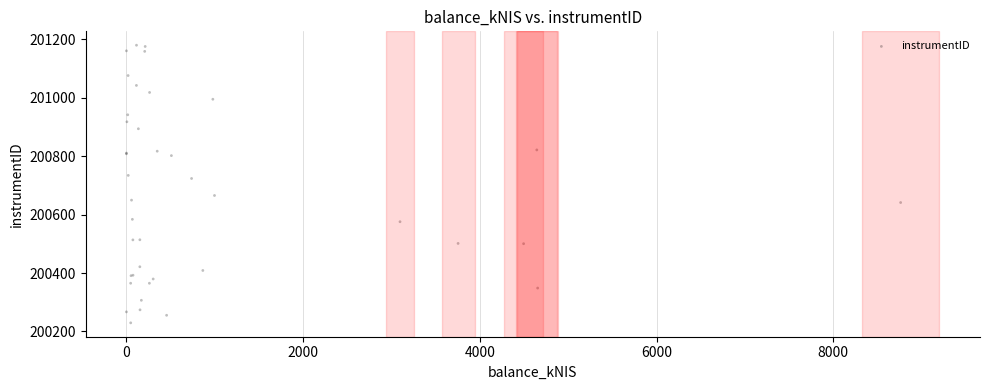

What Y value in the scatter plot is closest to 200704?

200723.2